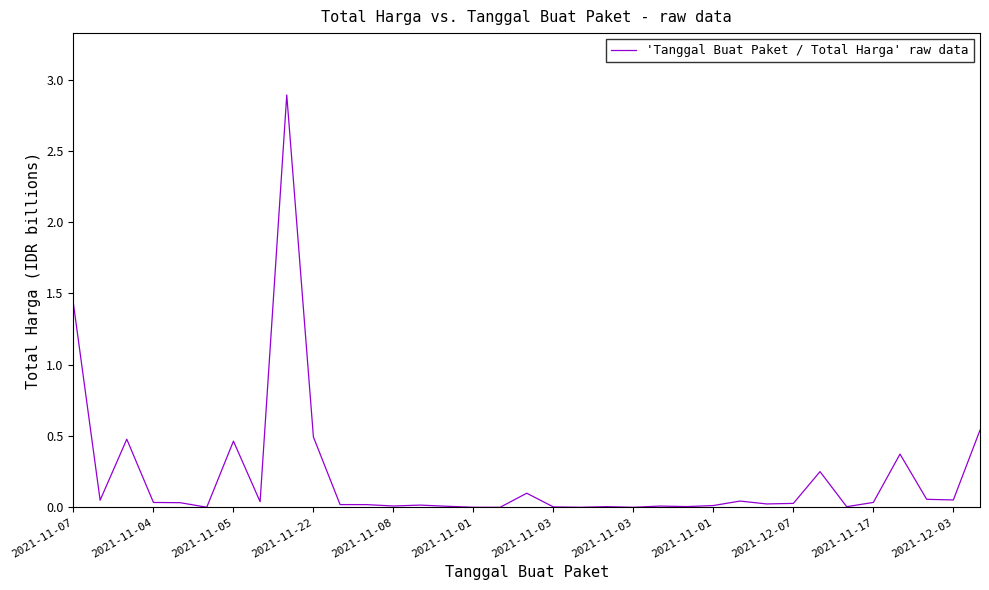

What is the difference between the maximum and minimum values?

2.9